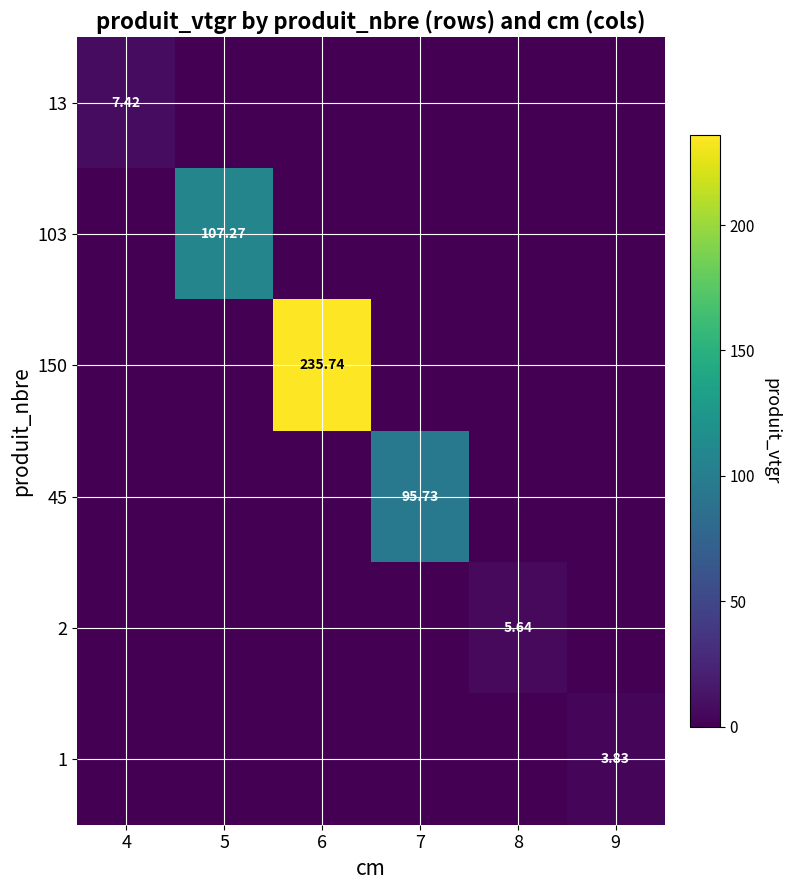

What is the greatest value displayed?

235.7